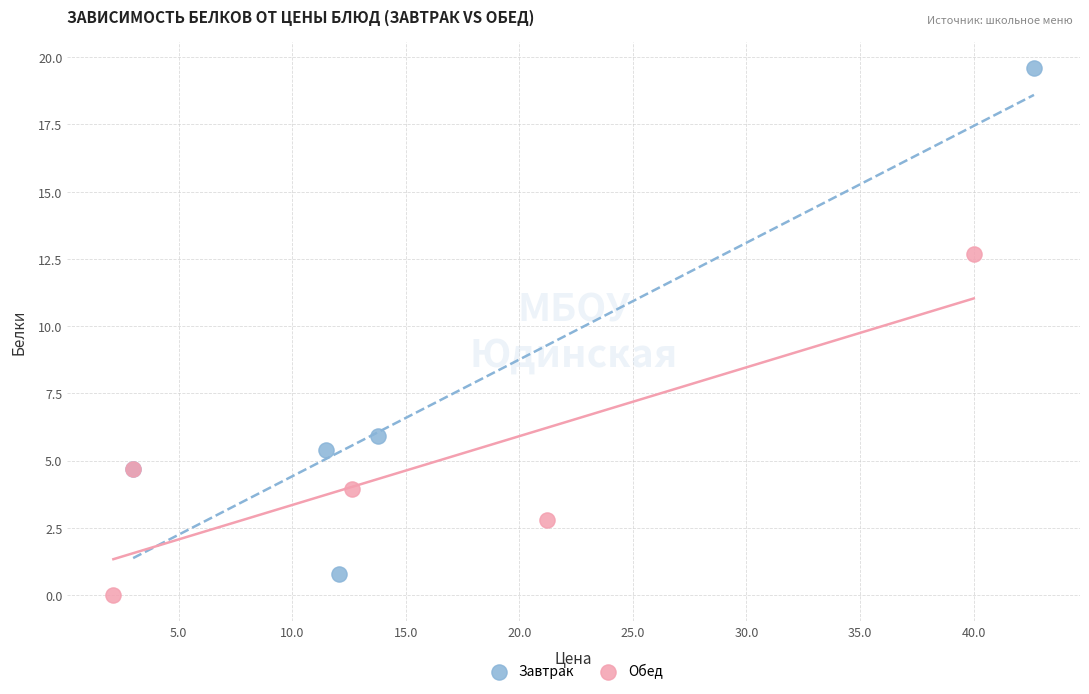

Which series has the largest Y range (max minus min)?

Завтрак